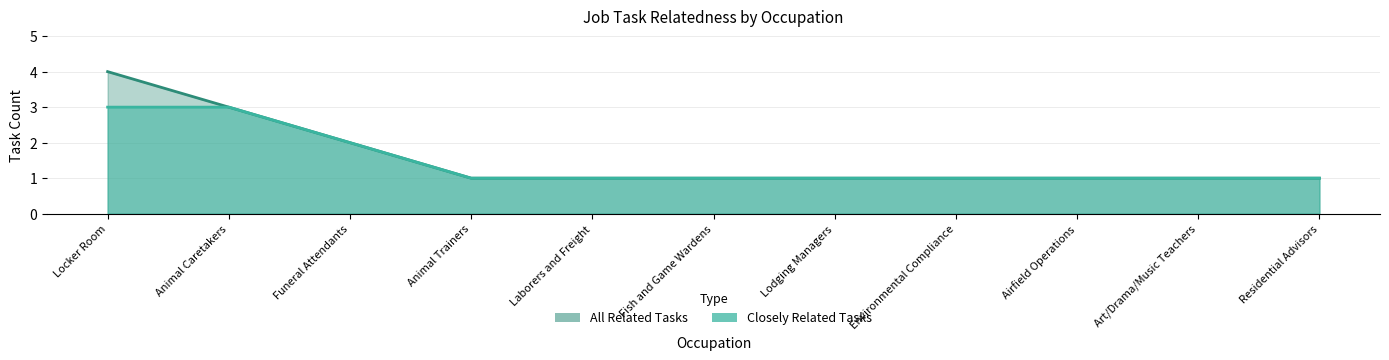

At which label does All Related Tasks reach its peak?

Locker Room